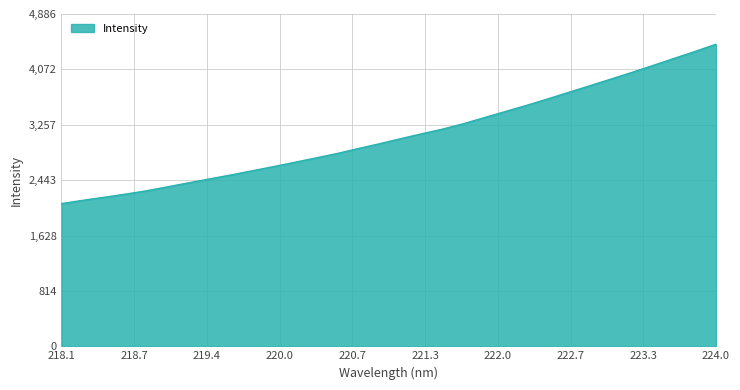

How many values are below 3049?

16